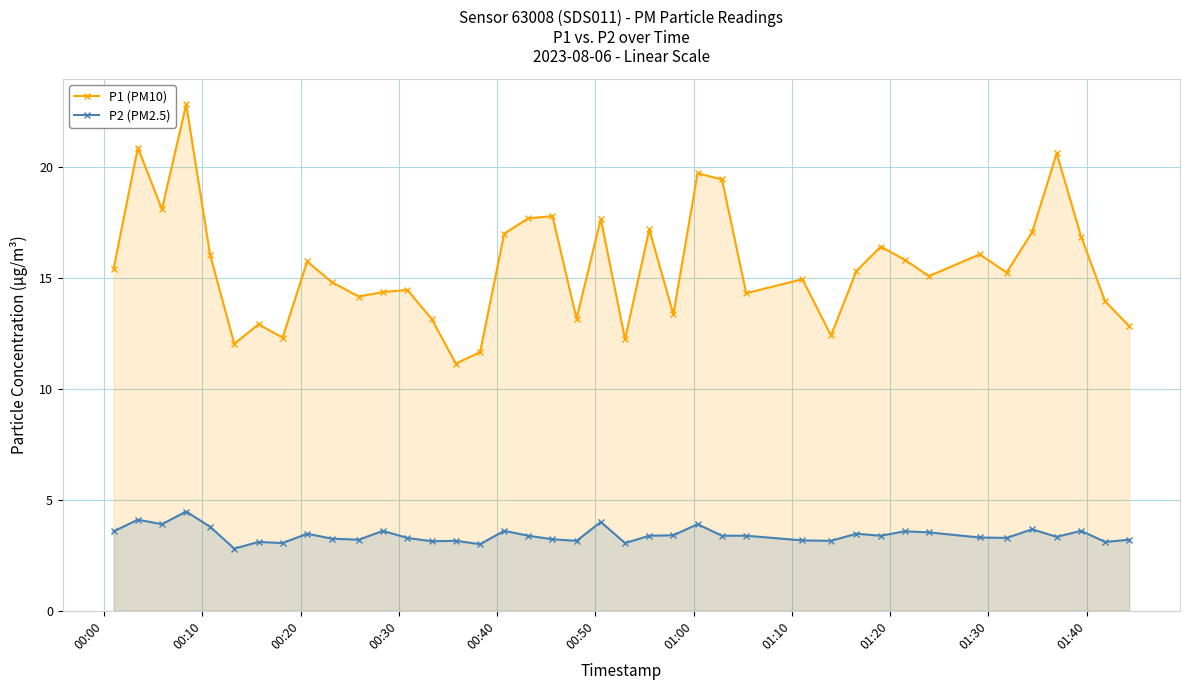

What is the difference between the second highest and minimum values in the P1 (PM10) series?

9.7